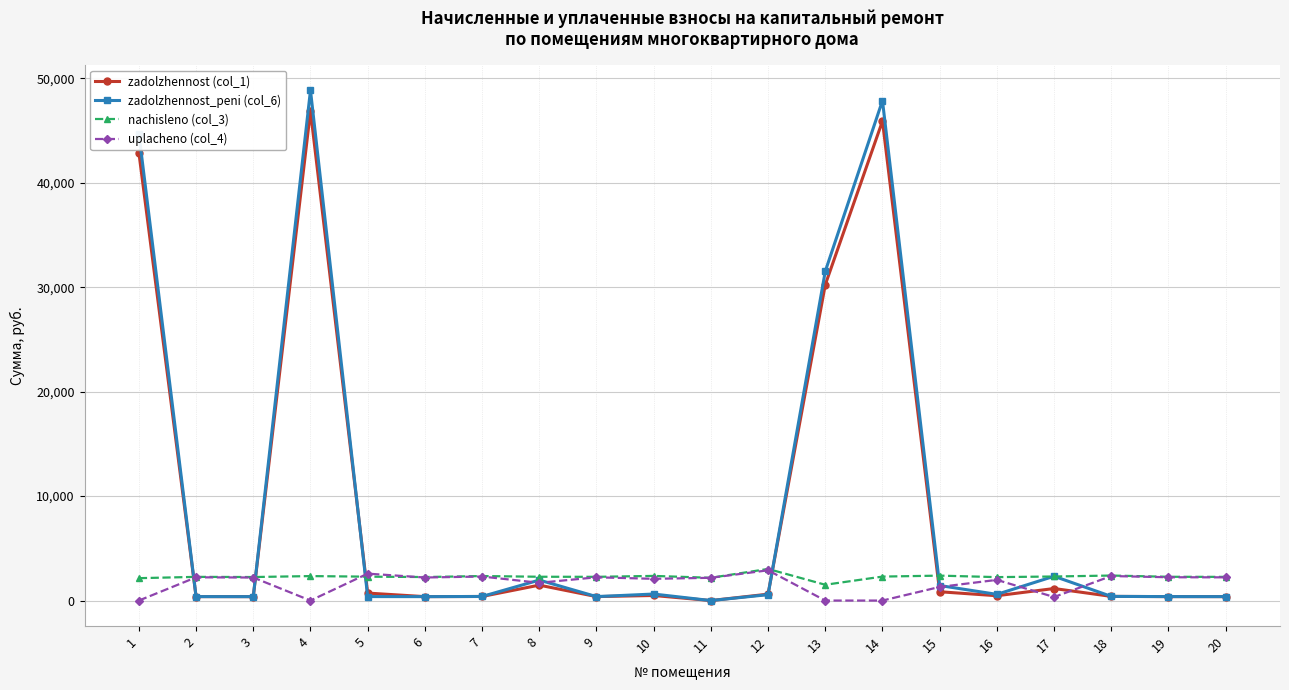

Which series has the largest range (max minus min)?

zadolzhennost_peni (col_6)